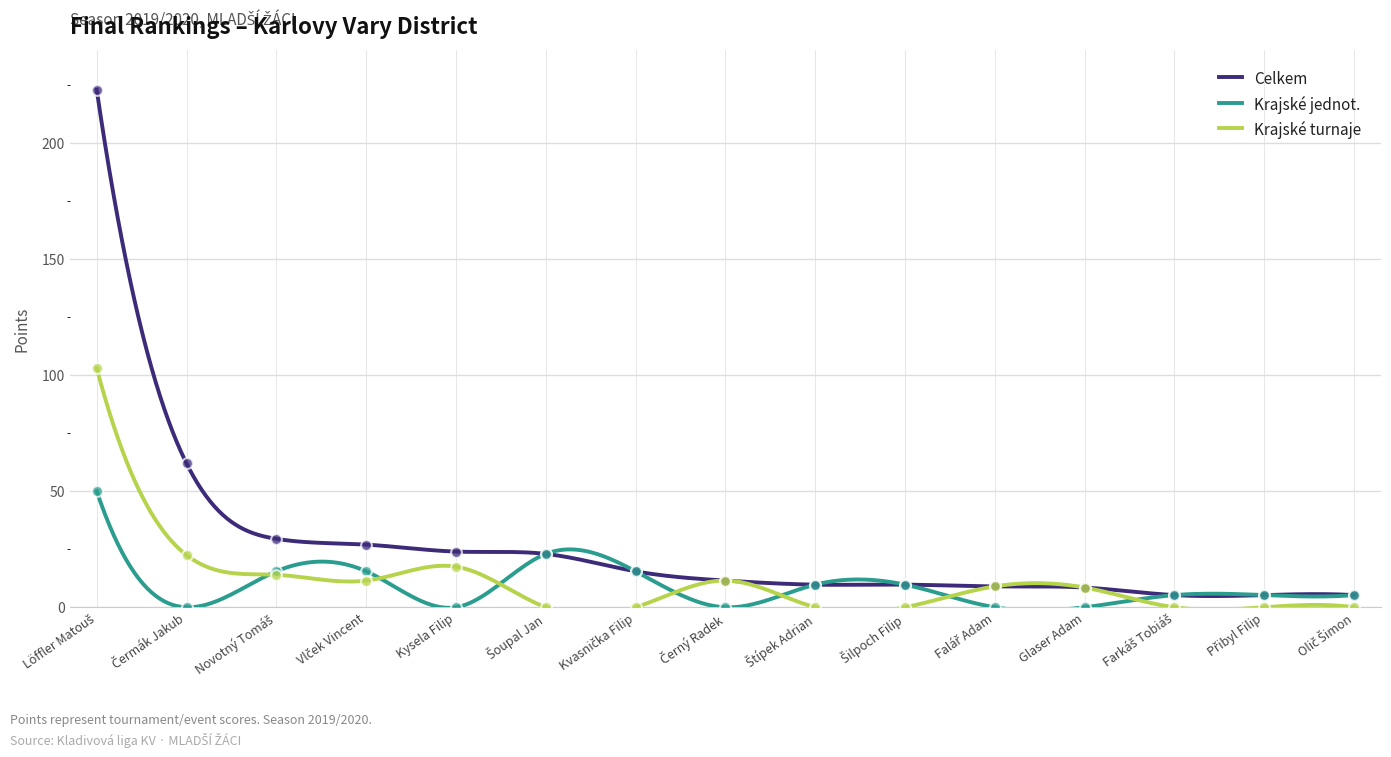

At which category is the sum across all series the highest?

Löffler Matouš